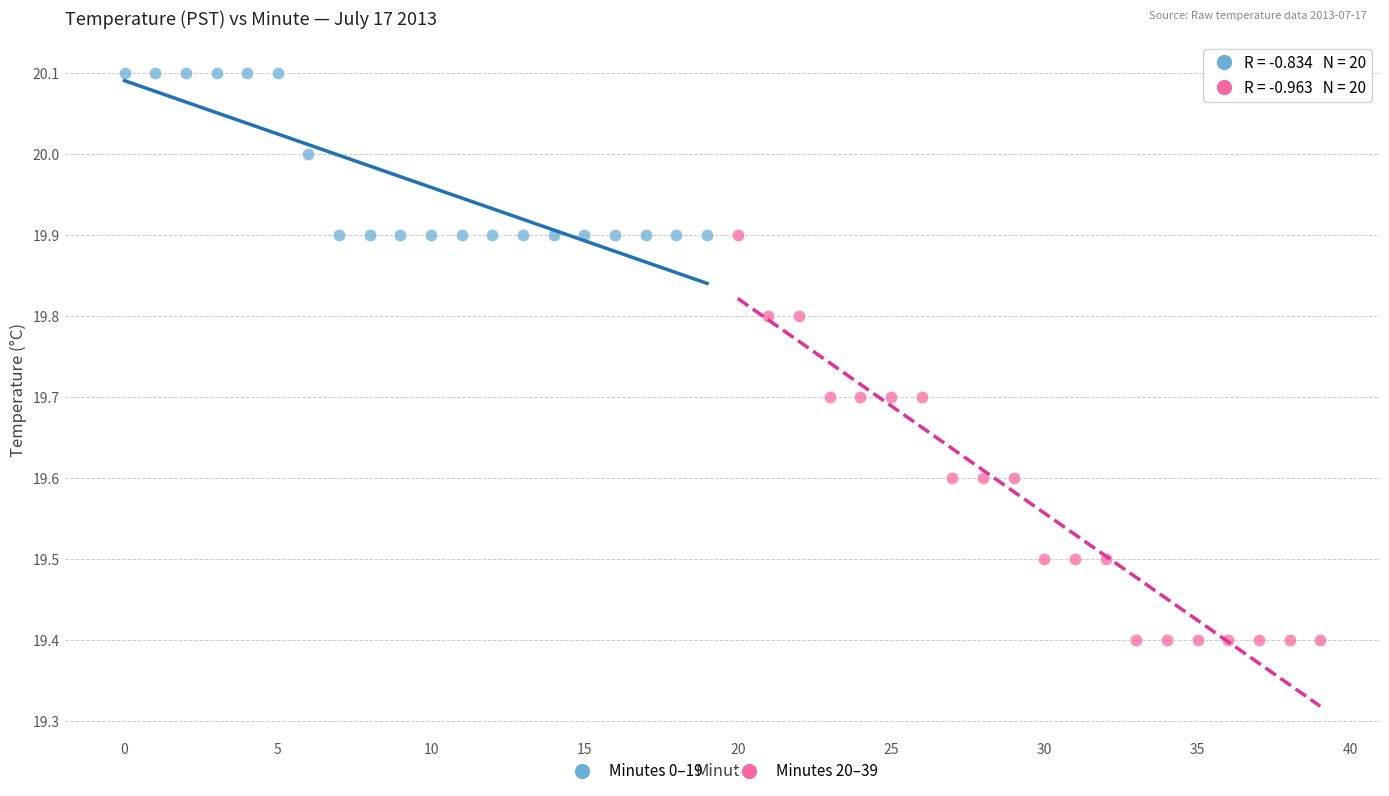

Which series reaches the minimum Y coordinate?

Minutes 20–39